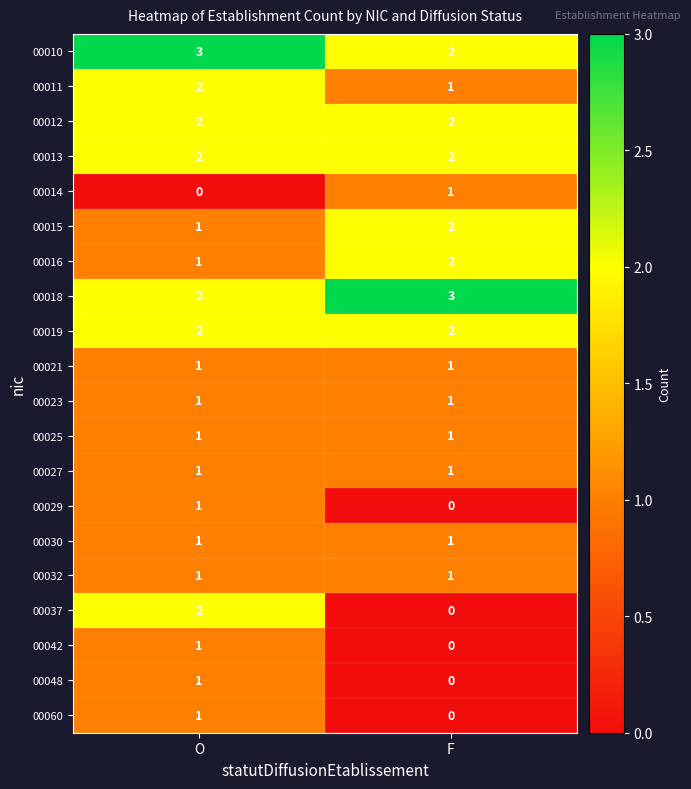

How many categories are shown in the chart?

2